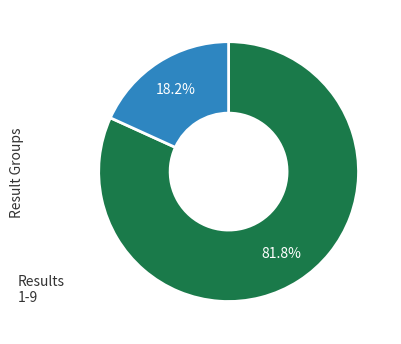

To the nearest percent, what is the average slice percentage?

50%